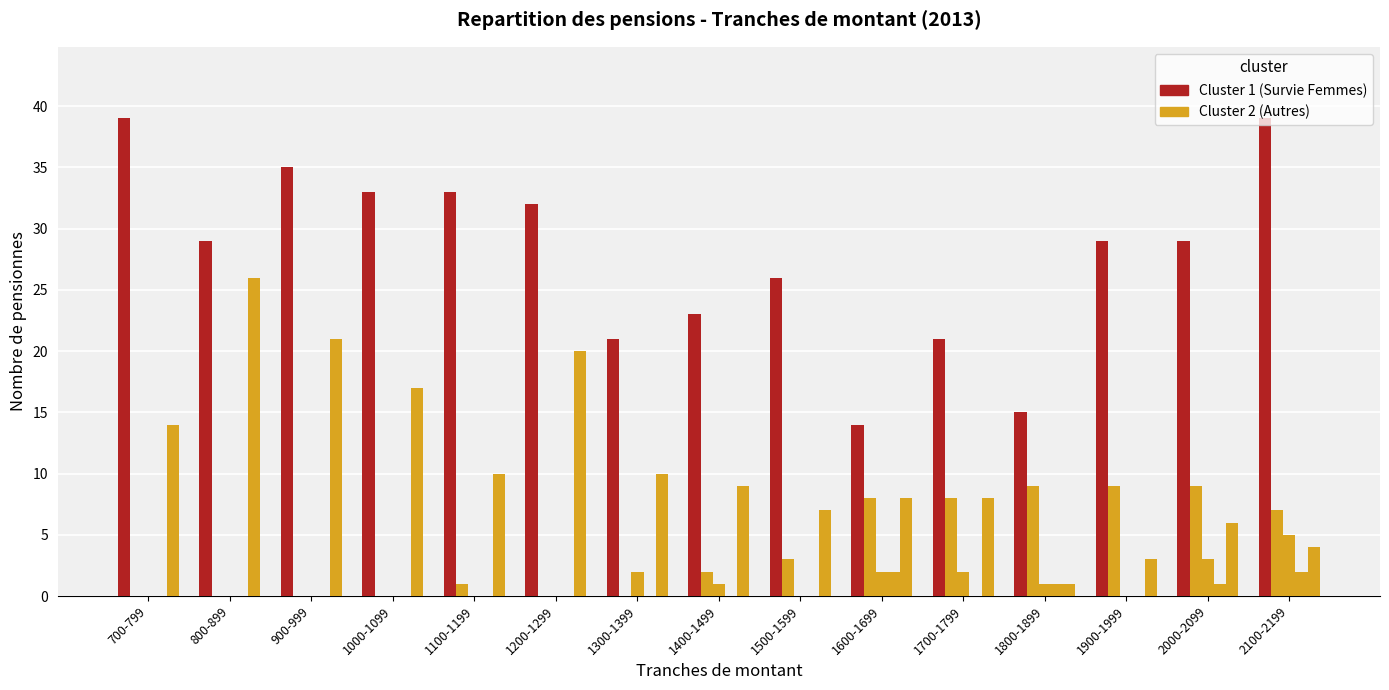

How many groups of bars are there?

15